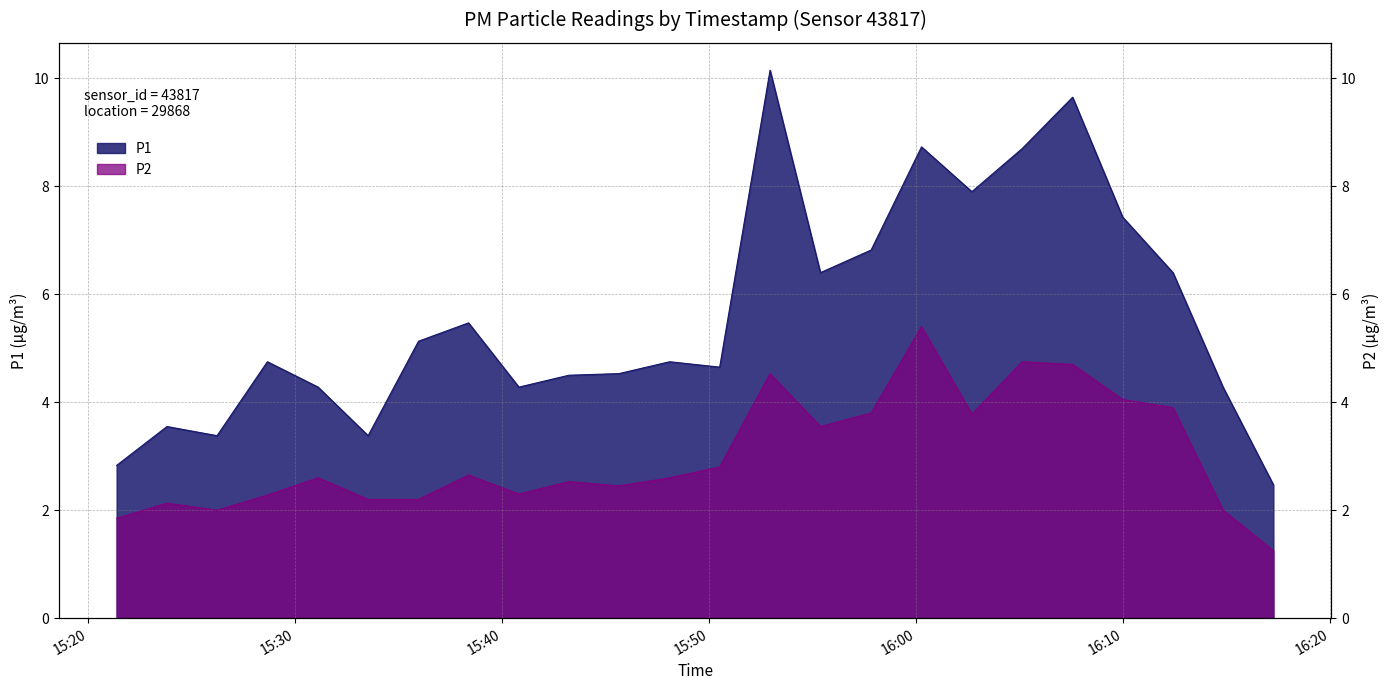

What is the label of the 10th point from the left?

2023-04-15T15:43:13